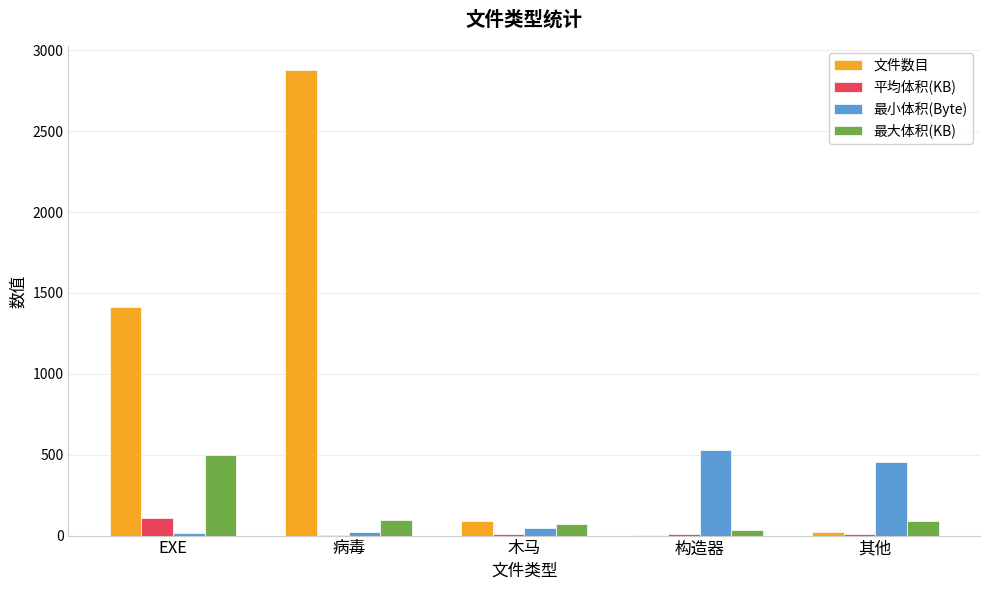

Which series has the largest total across all categories?

文件数目